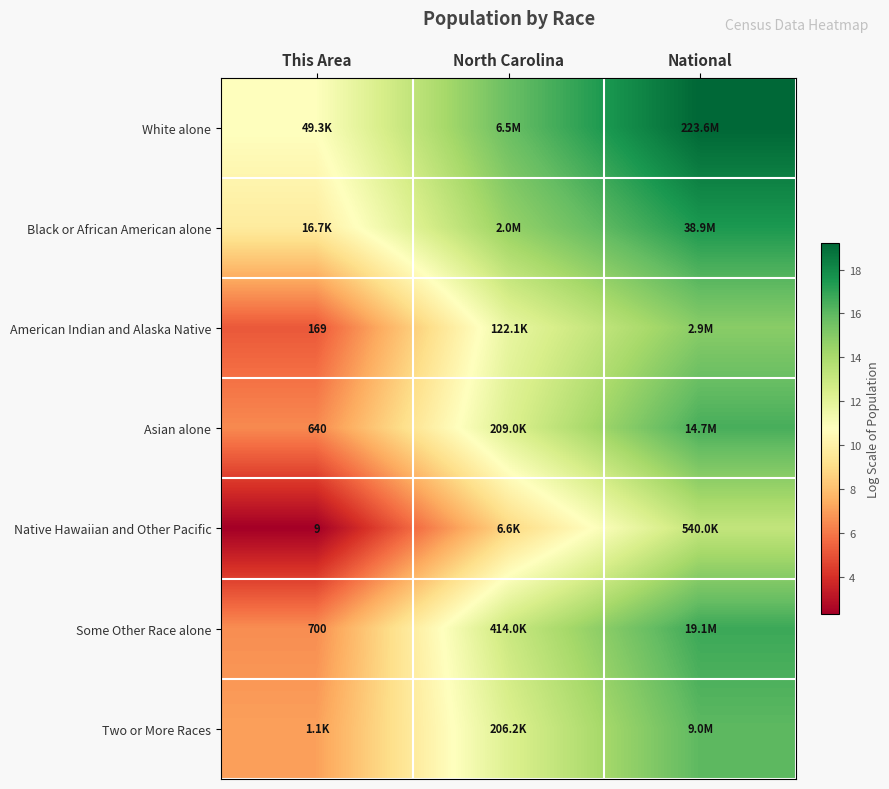

Where does the Some Other Race alone series first go above 12?

North Carolina